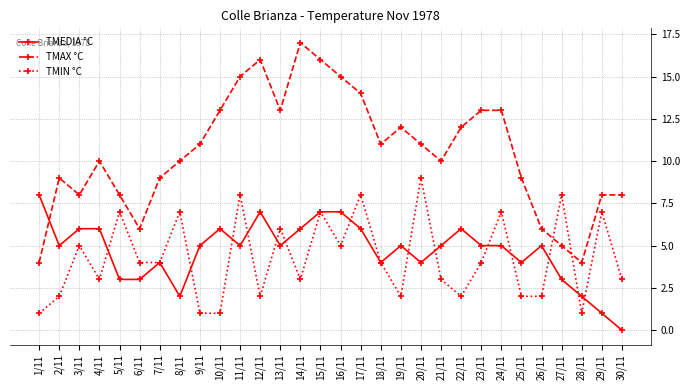

Between 19/11 and 28/11, which series saw the biggest shift?

TMAX °C